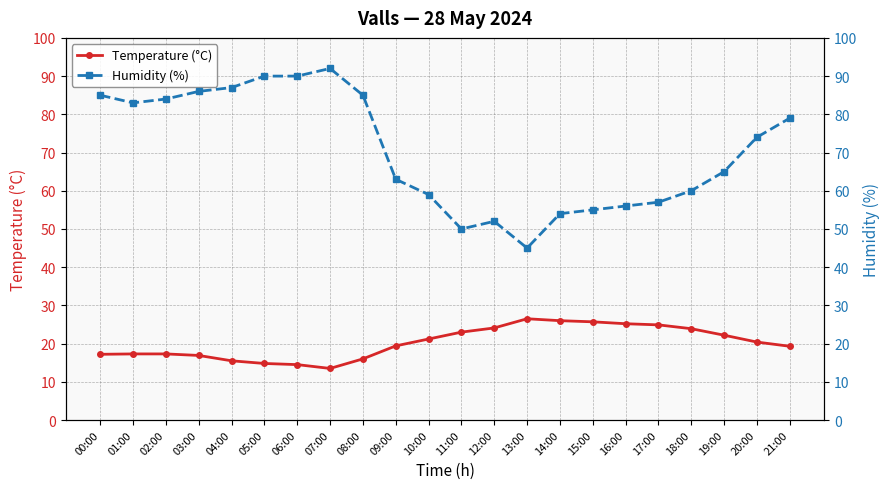

At how many categories does at least one series exceed 63?

12